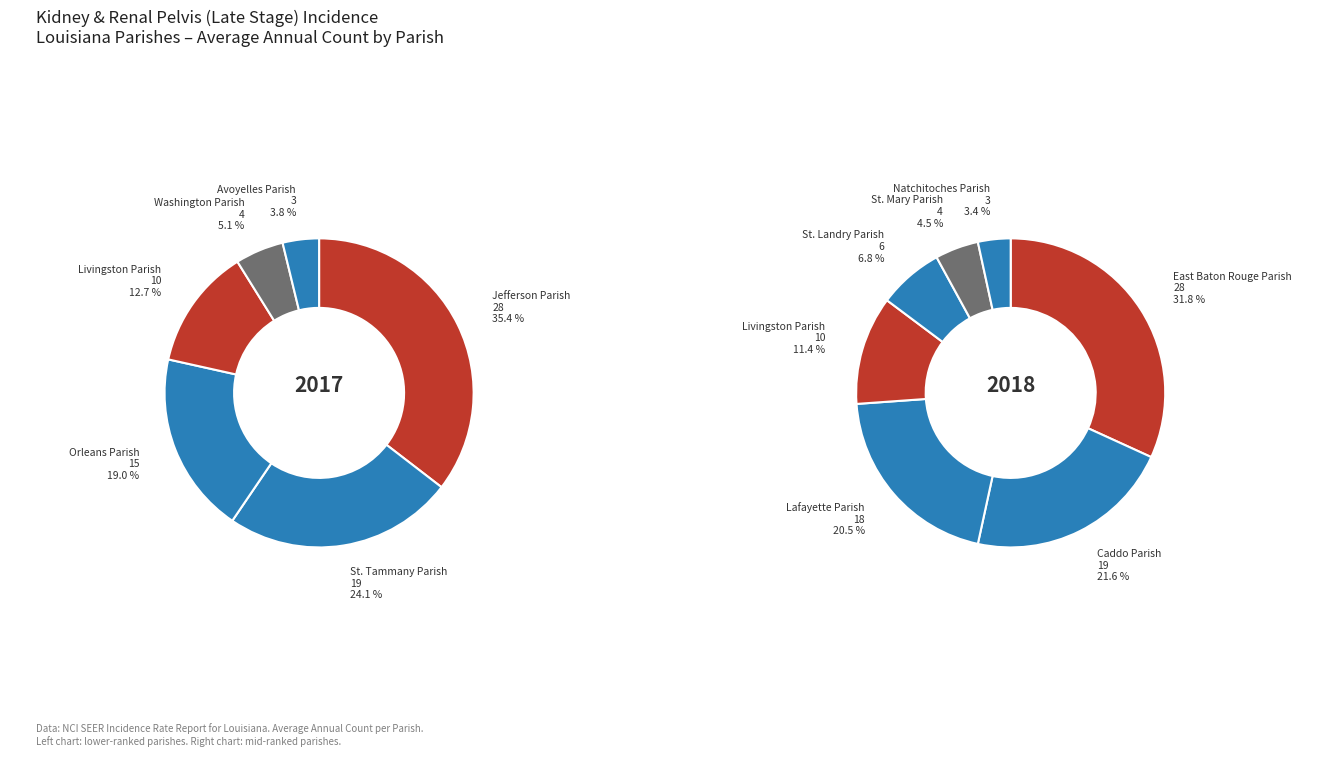

The Caddo Parish slice represents 27% of the pie. True or false?

False